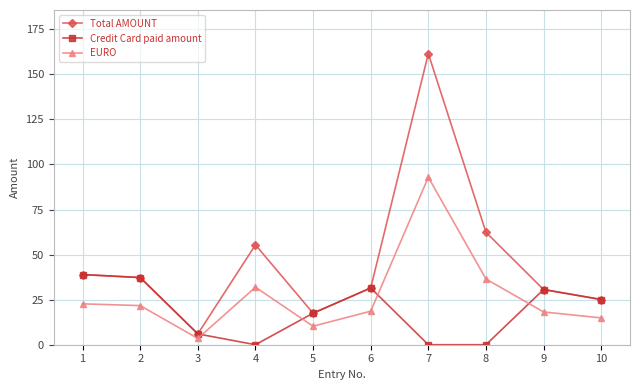

What are all the series names shown in the legend?

Total AMOUNT, Credit Card paid amount, EURO